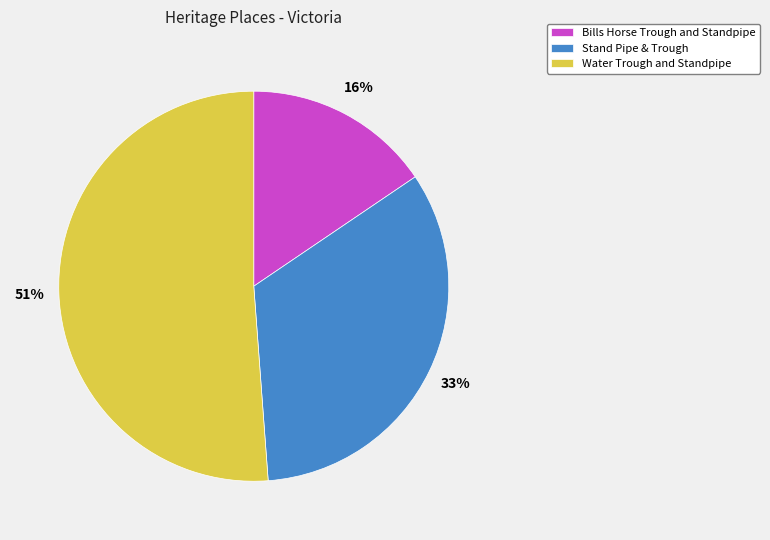

Which category has the biggest portion of the pie?

Water Trough and Standpipe